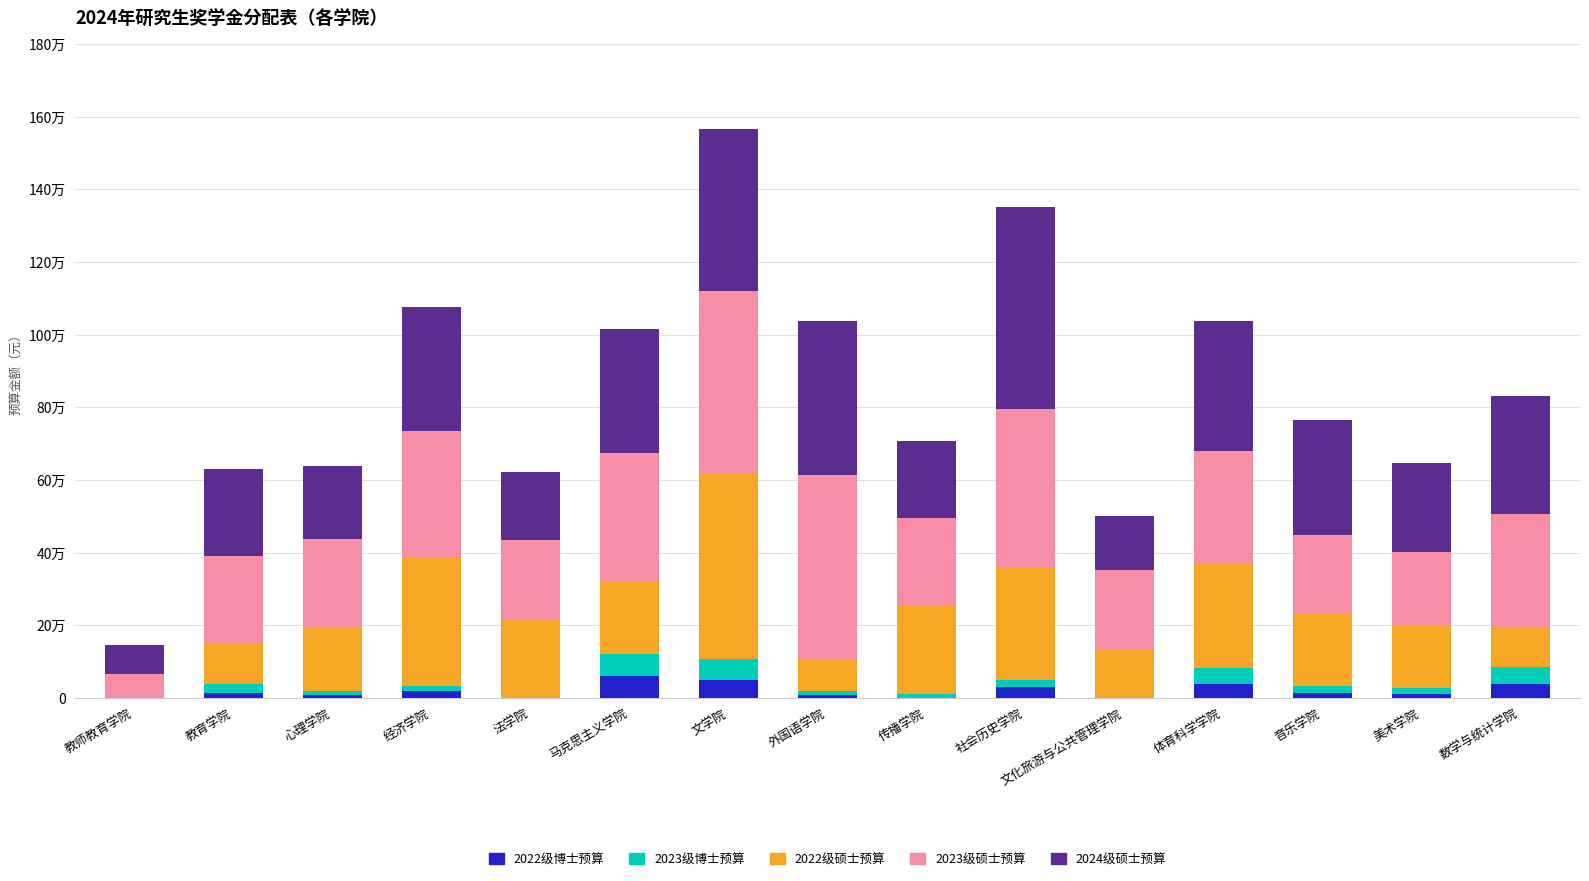

What are all the series names shown in the legend?

2022级博士预算, 2023级博士预算, 2022级硕士预算, 2023级硕士预算, 2024级硕士预算